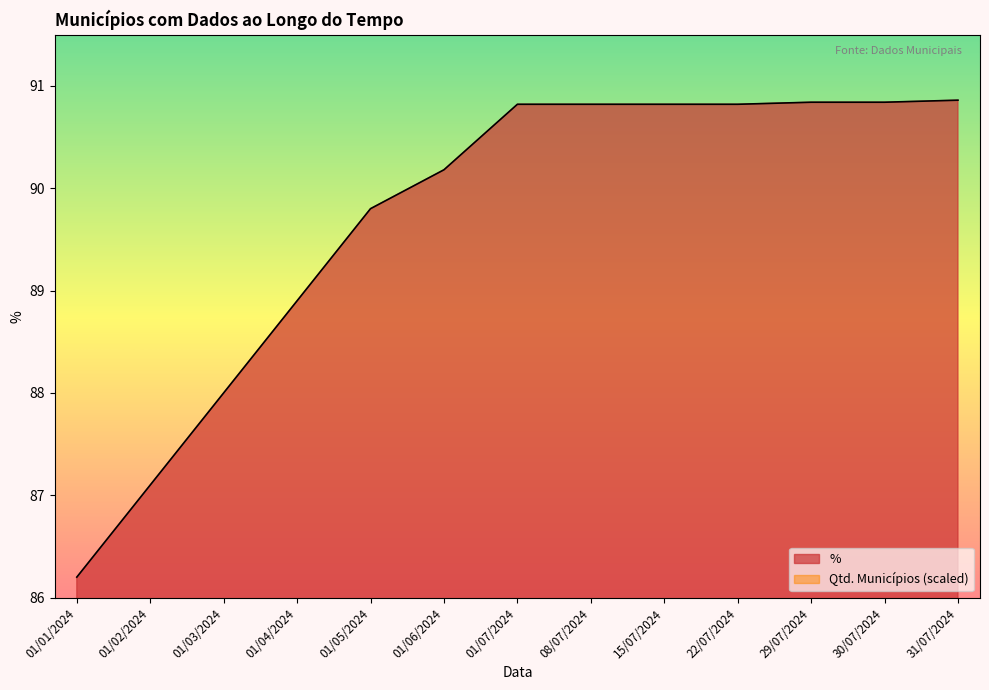

Between 01/02/2024 and 01/03/2024, which series saw the biggest shift?

%